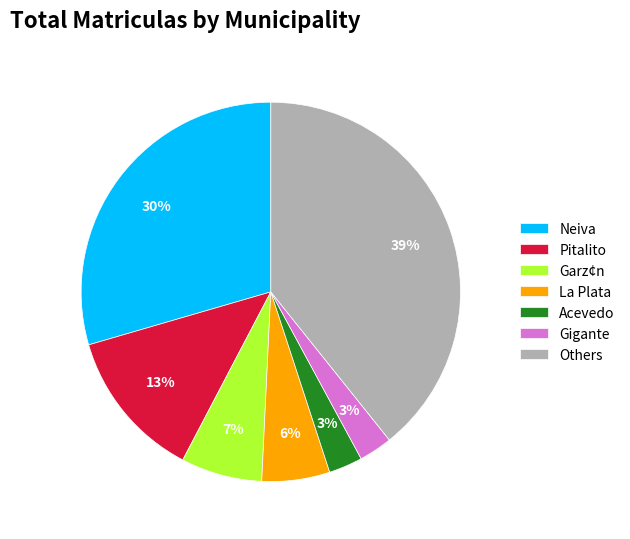

Which category has the biggest portion of the pie?

Others